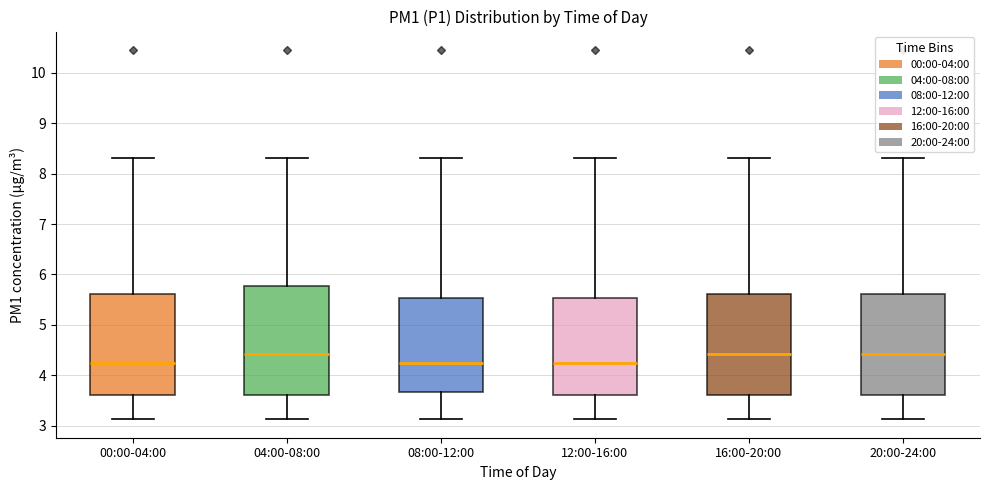

Where does the median line of the box for 08:00-12:00 sit on the y-axis? The values are not printed on the chart, so give them approximately, as read against the axis.

4.3